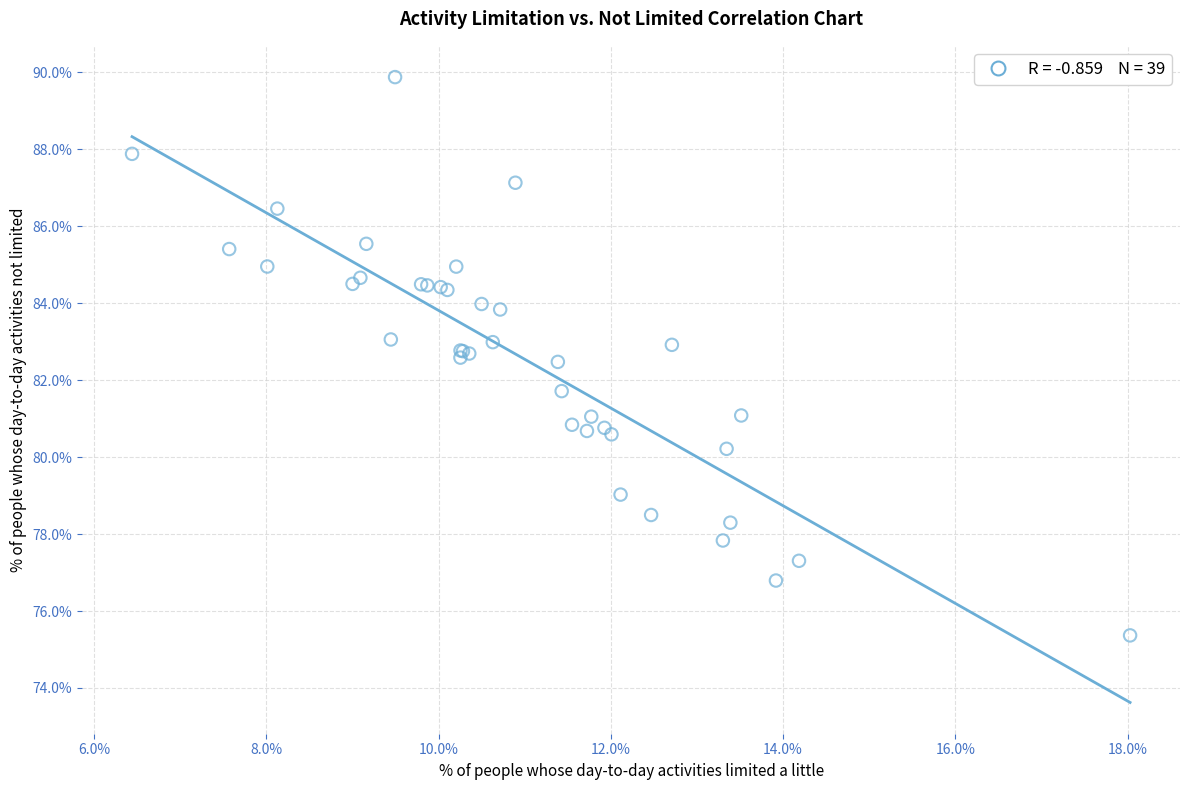

What Y value in the scatter plot is closest to 82?

81.7